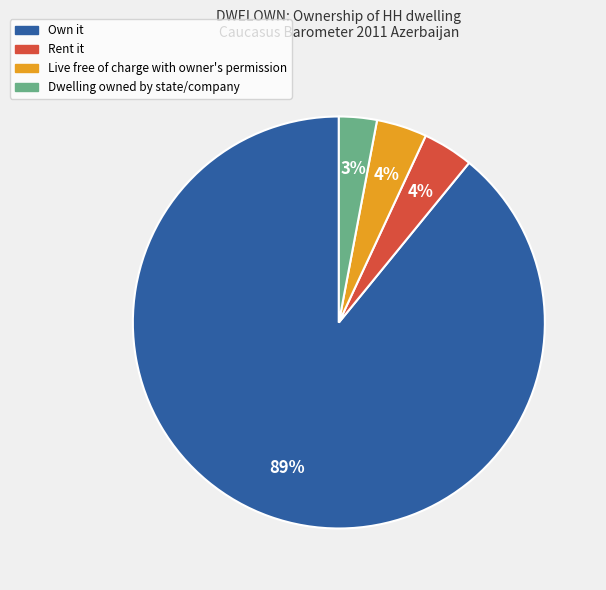

Does any single category account for the majority?

Yes